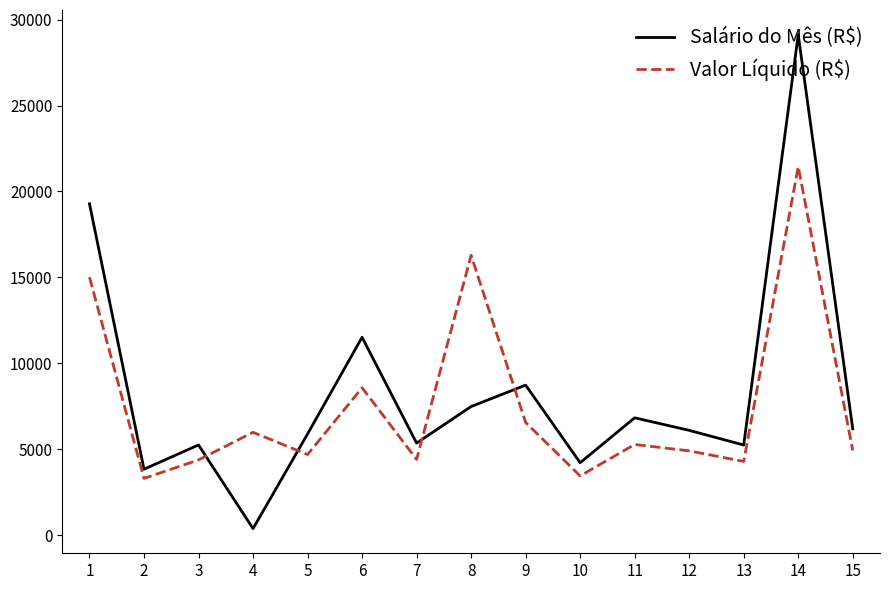

At 14, list the series in order from largest to smallest.

Salário do Mês (R$), Valor Líquido (R$)